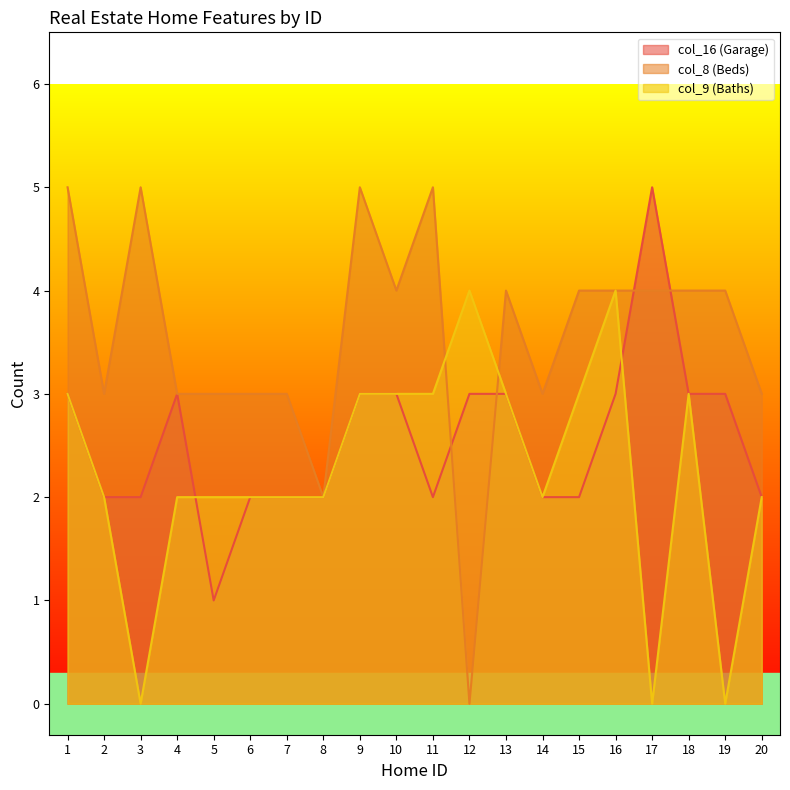

What is the approximate value of col_8 (Beds) at 9?

5